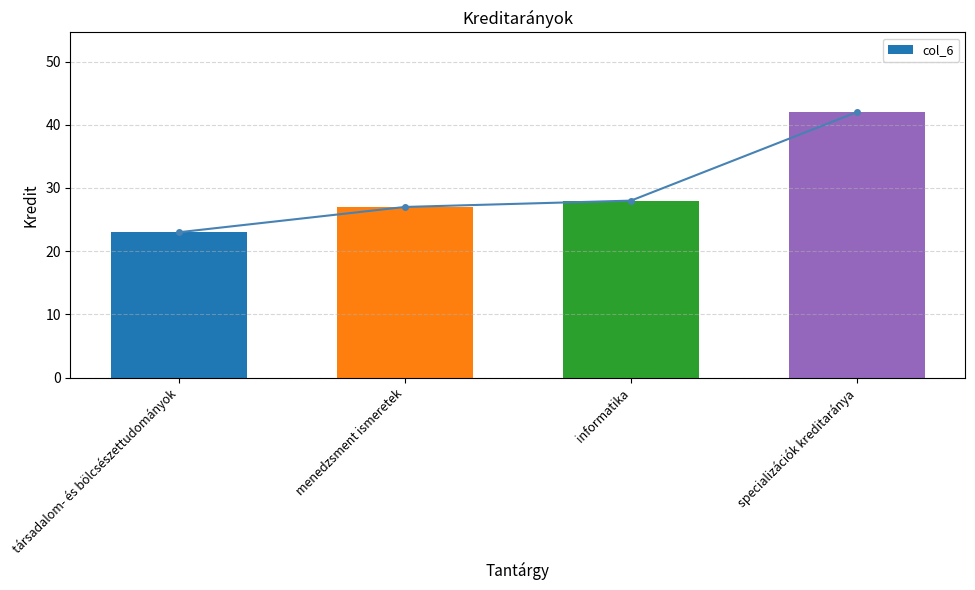

What is the greatest value displayed?

42